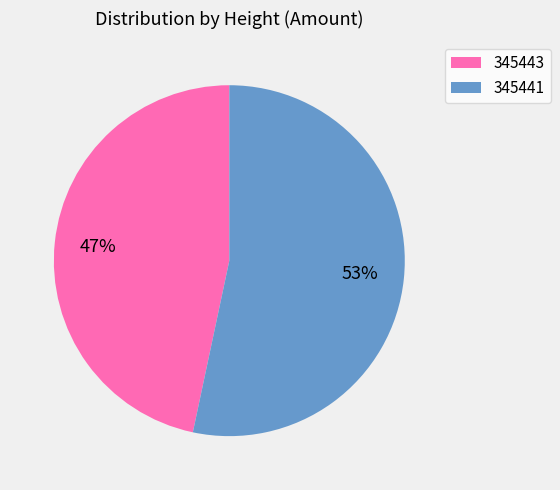

Do 345443 and 345441 together represent more than half of the pie?

Yes